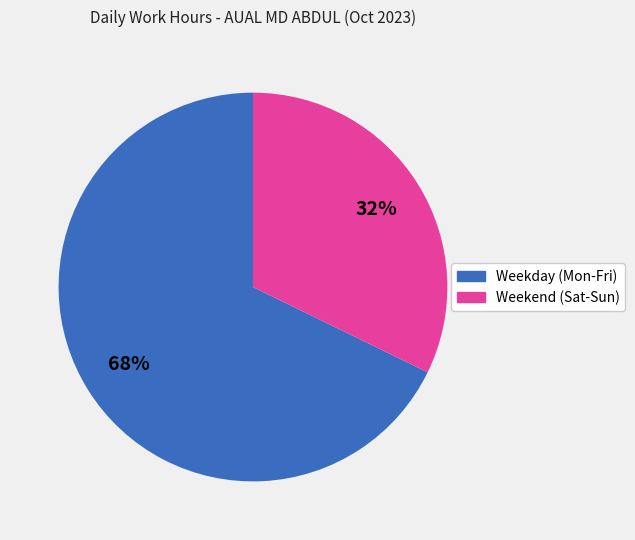

Is there a majority slice in this chart?

Yes